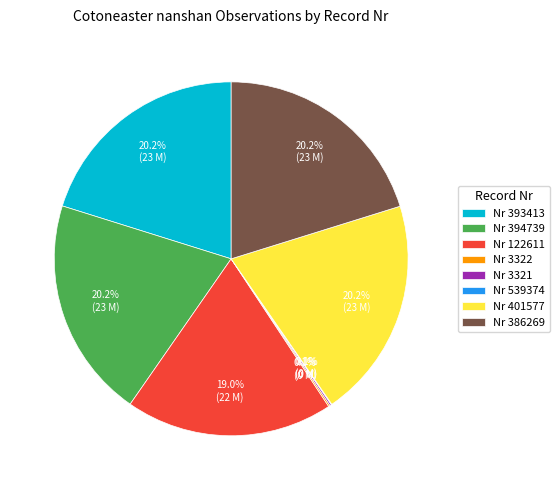

What is the ratio of the value at Nr 386269 to the value at Nr 401577?

1.0